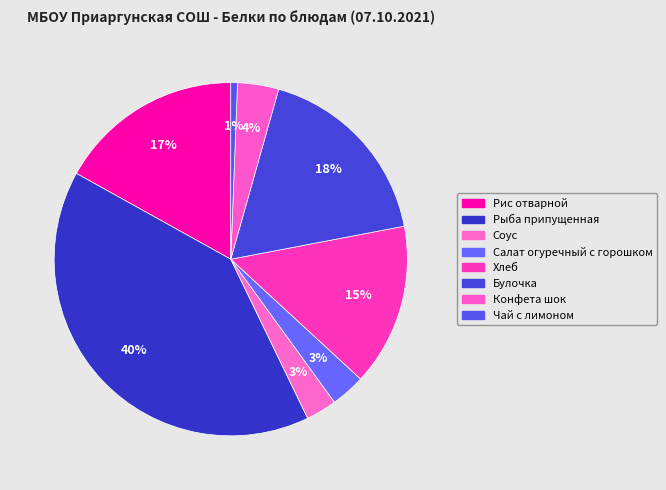

What is the total percentage of Хлеб and Конфета шок?

18.6%